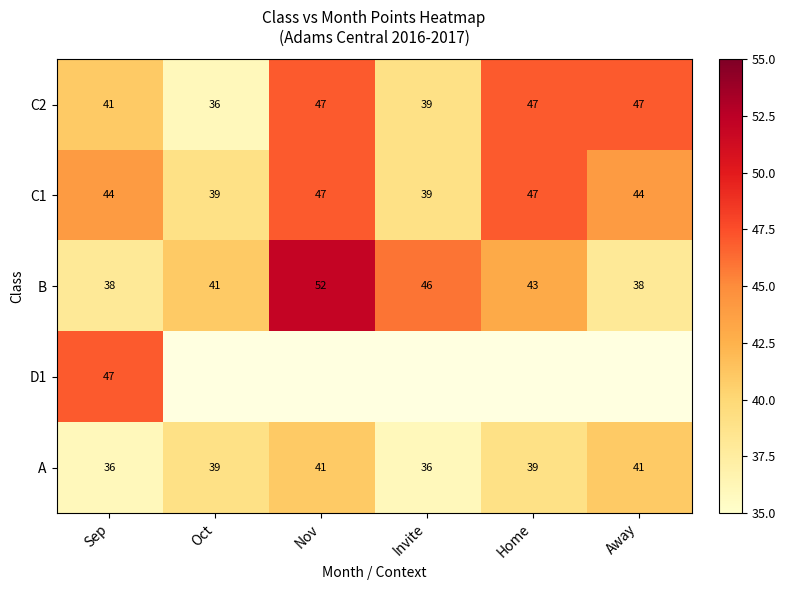

How many data points does each series have?

6